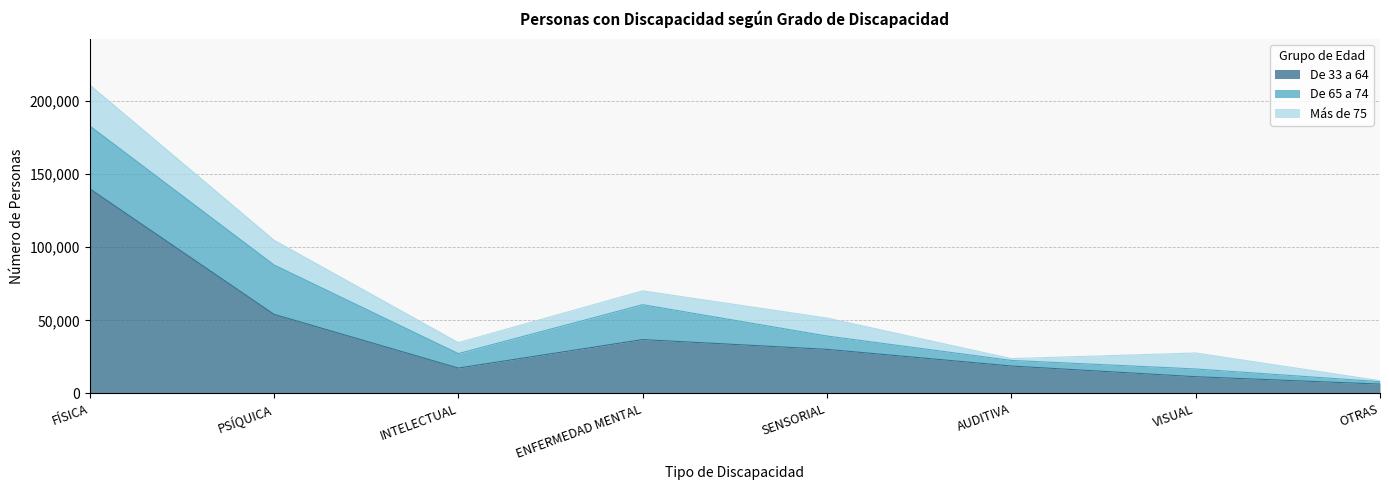

Where is the first local minimum for Más de 75?

INTELECTUAL